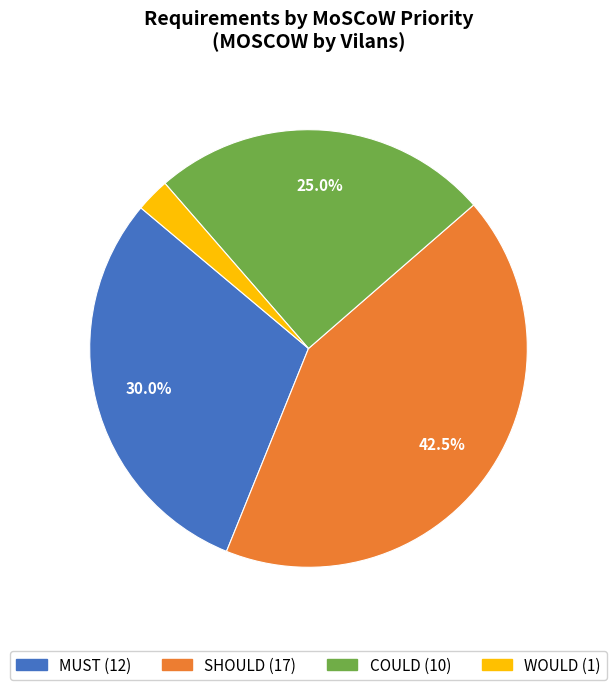

Is it true that MUST is 43% of the pie?

False